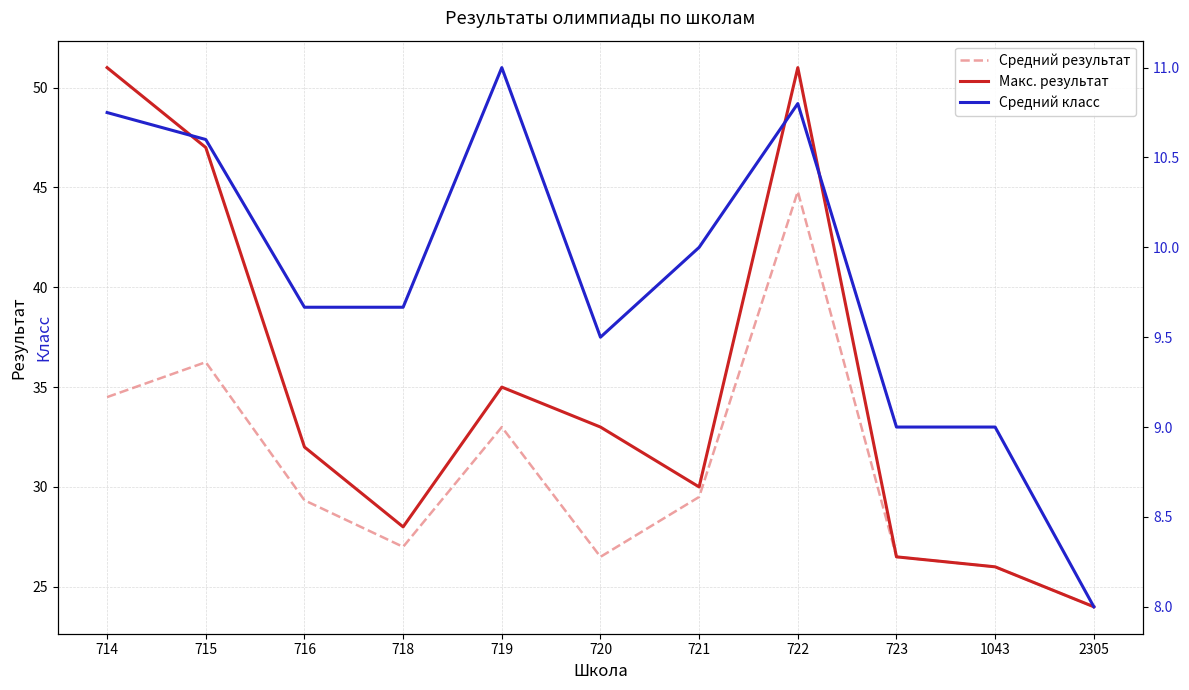

What is the approximate value of Средний класс at 2305?

8.0